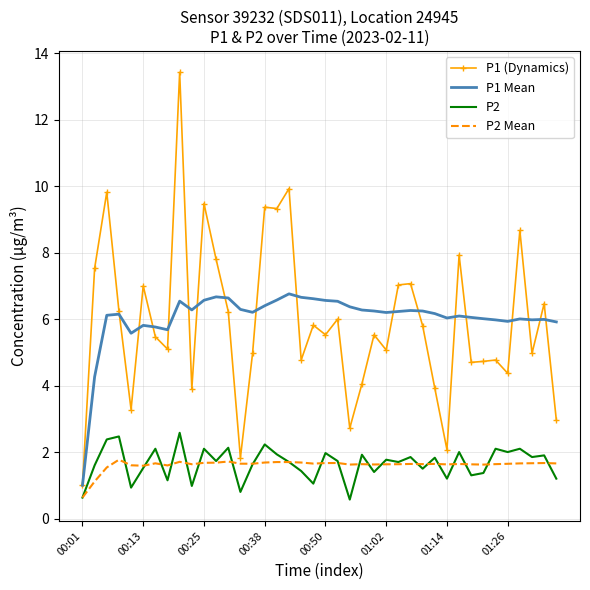

Count the P2 Mean values in the range 1 to 2.

39